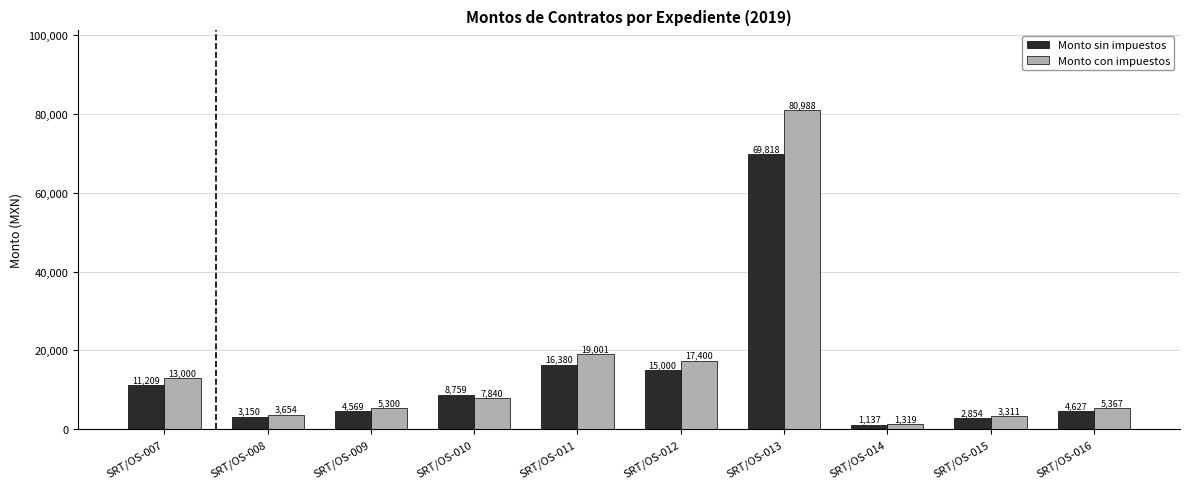

True or false: Monto sin impuestos has a value of 113356.3 at SRT/OS-013.

False